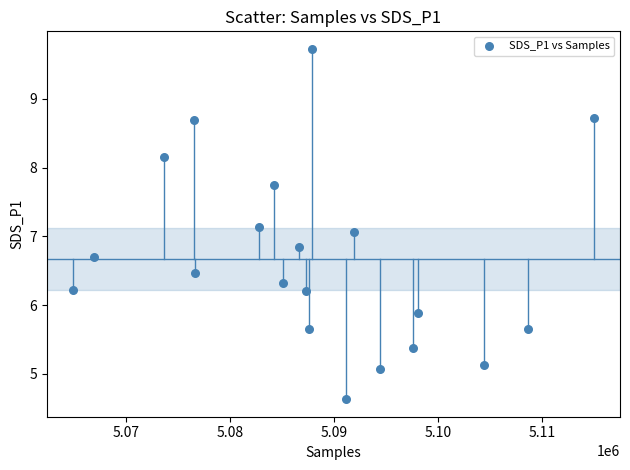

What is the range of Y values (max minus min)?

5.1